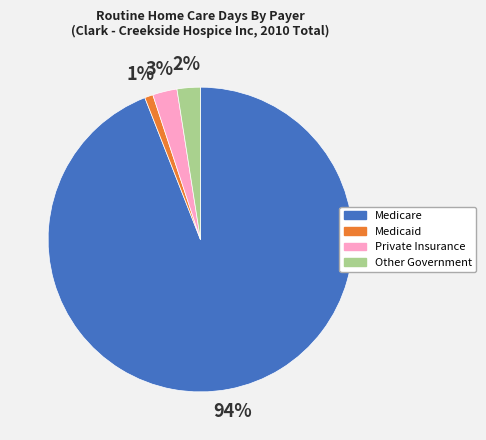

Is there any slice that represents more than half of the pie?

Yes